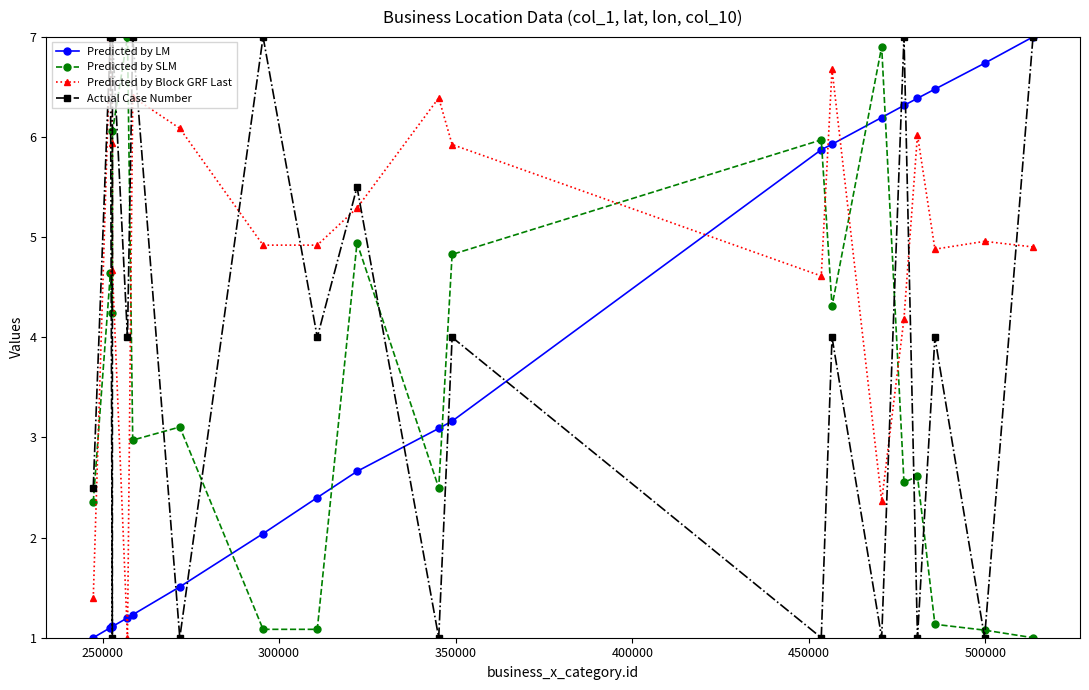

Which series has the largest total across all categories?

Predicted by Block GRF Last